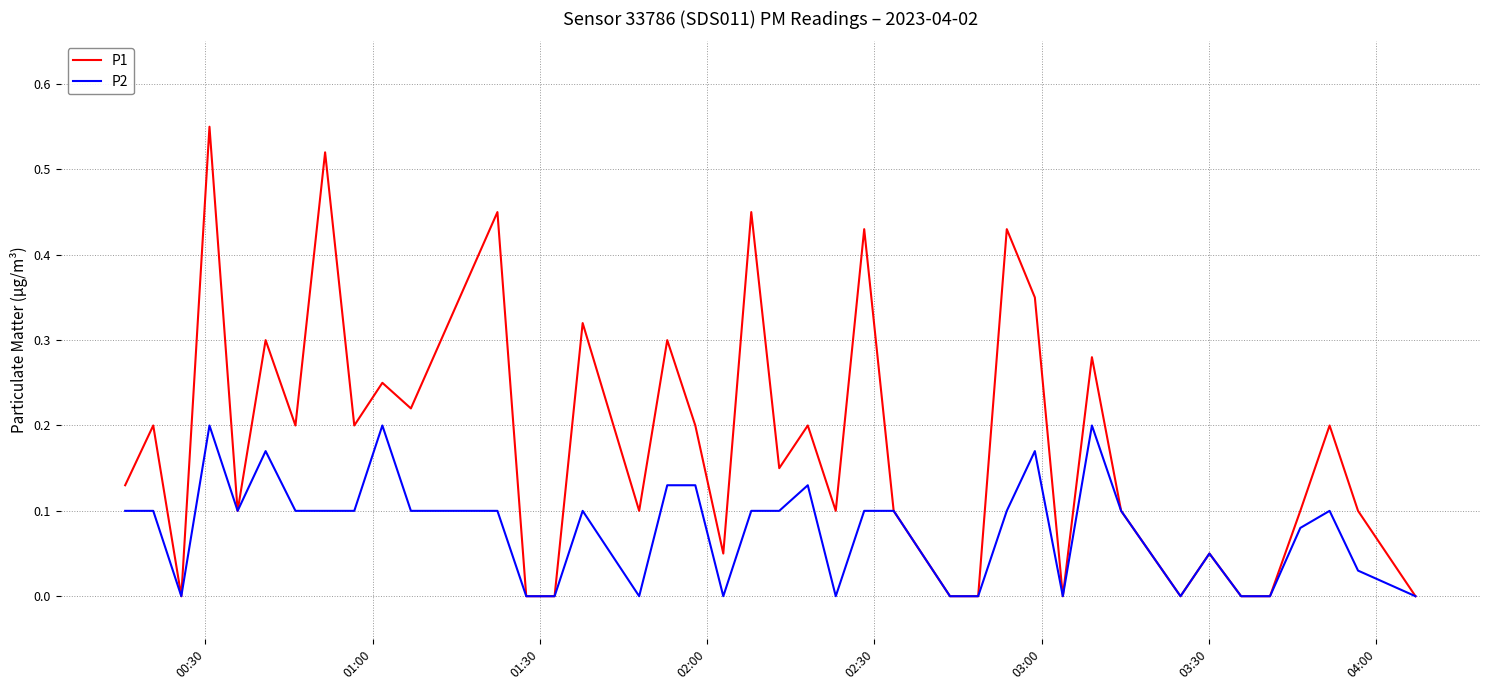

Which series has the largest range (max minus min)?

P1